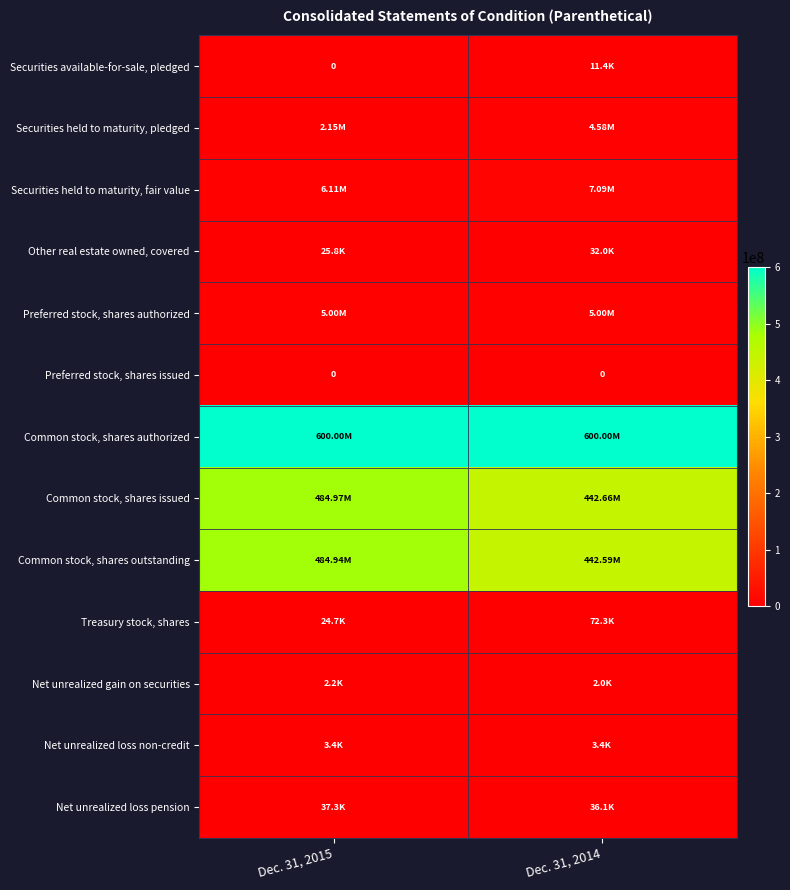

How many Other real estate owned, covered values are between 25817 and 32048?

2